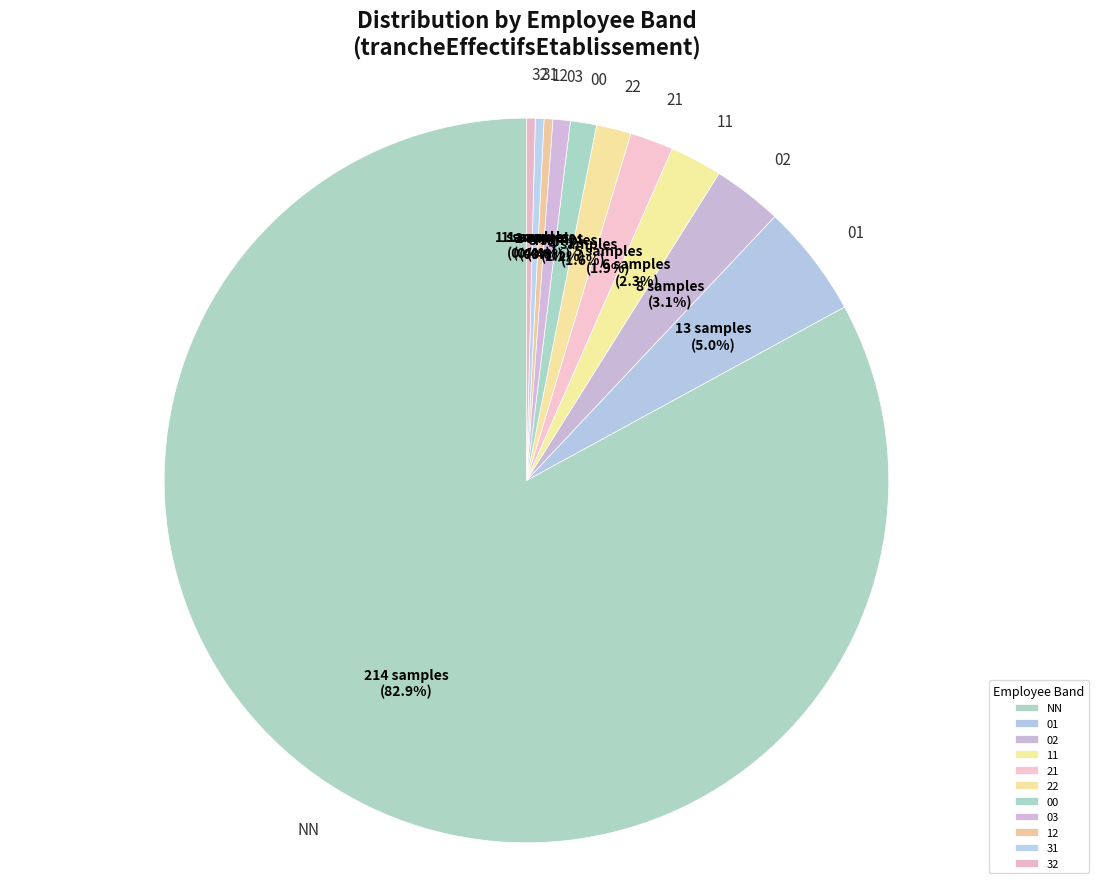

To the nearest percent, what portion does 00 represent?

1%